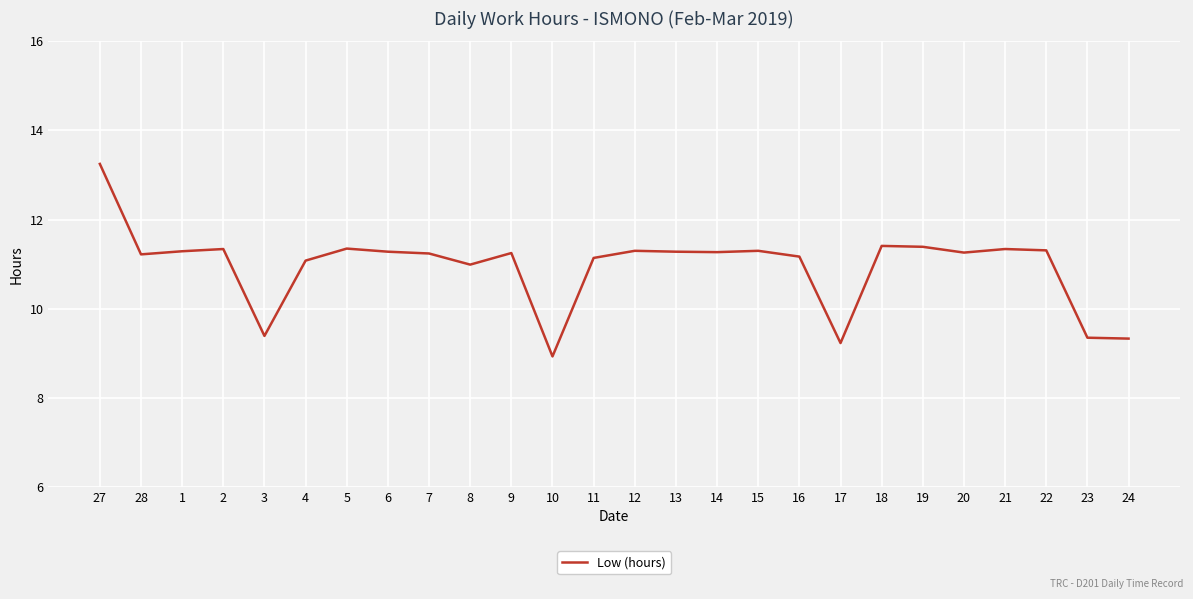

What position from the right is 19?

6